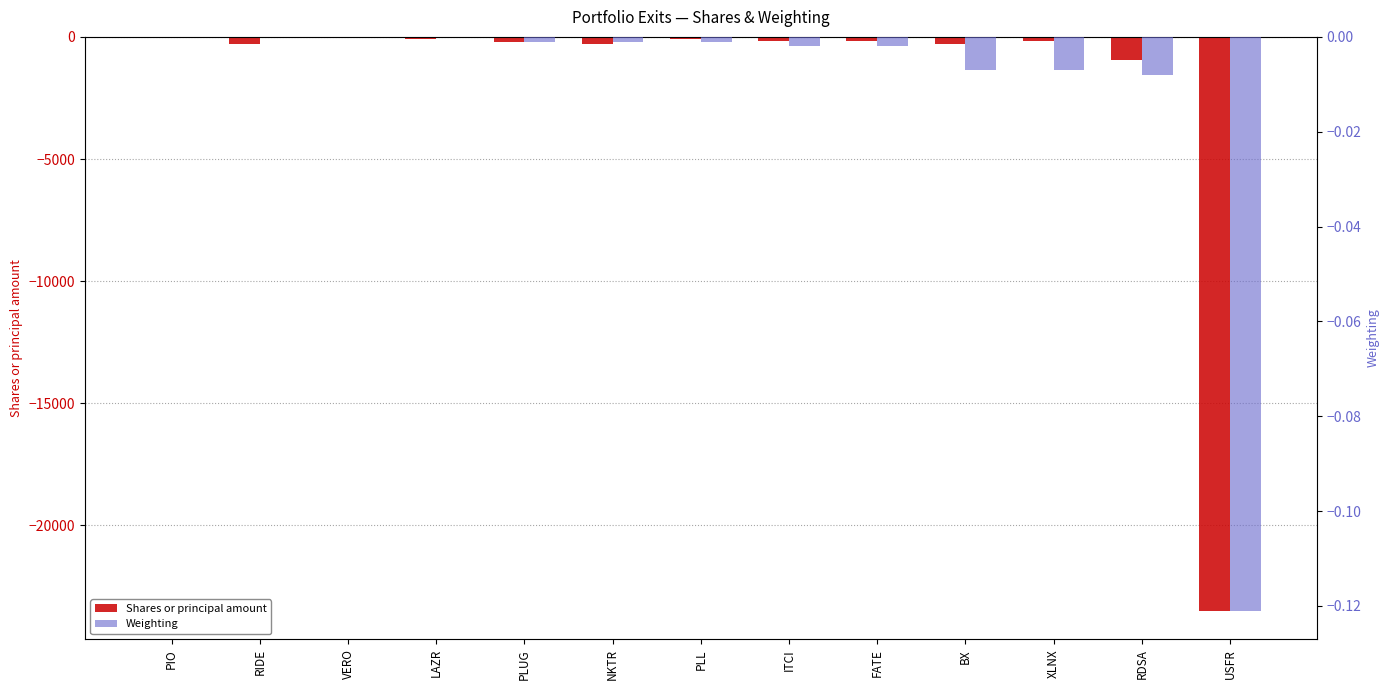

What is the highest value of the Shares or principal amount series?

-5.0